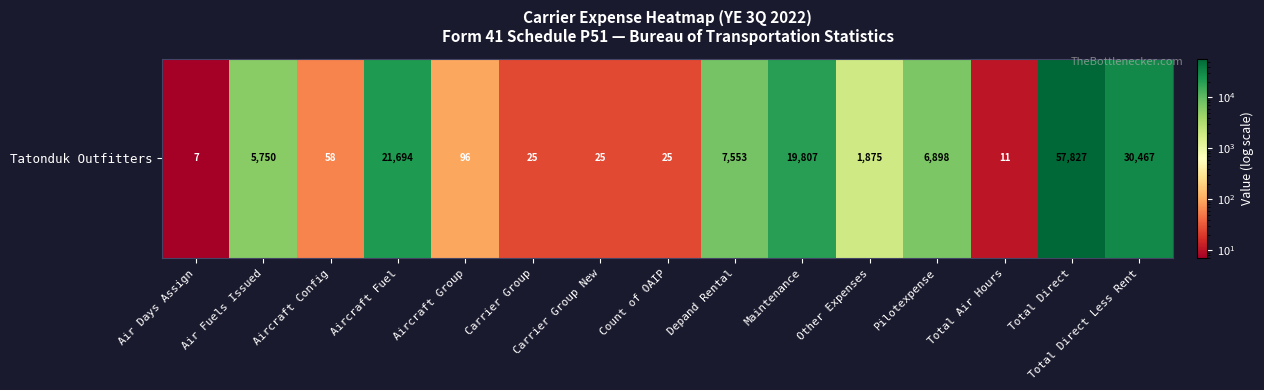

Reading right to left, what are all the values shown in this chart?

Total Direct Less Rent=30467	Total Direct=57827	Total Air Hours=11	Pilotexpense=6898	Other Expenses=1875	Maintenance=19807	Depand Rental=7553	Count of OAIP=25	Carrier Group New=25	Carrier Group=25	Aircraft Group=96	Aircraft Fuel=21694	Aircraft Config=58	Air Fuels Issued=5750	Air Days Assign=7